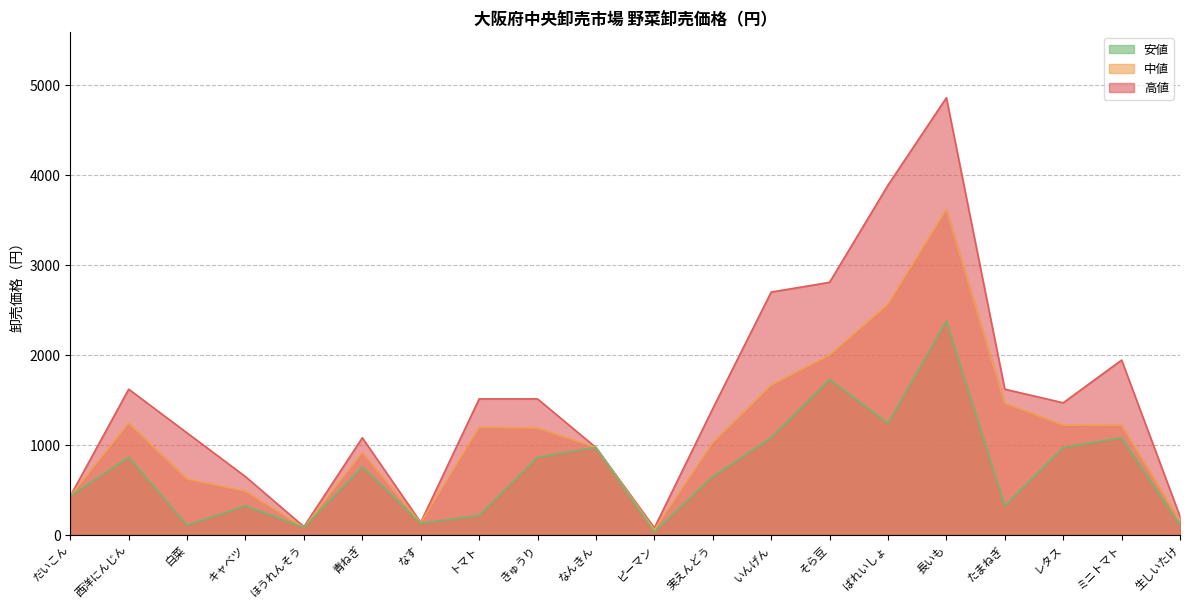

True or false: 中値 has a value of 2137 at ミニトマト.

False